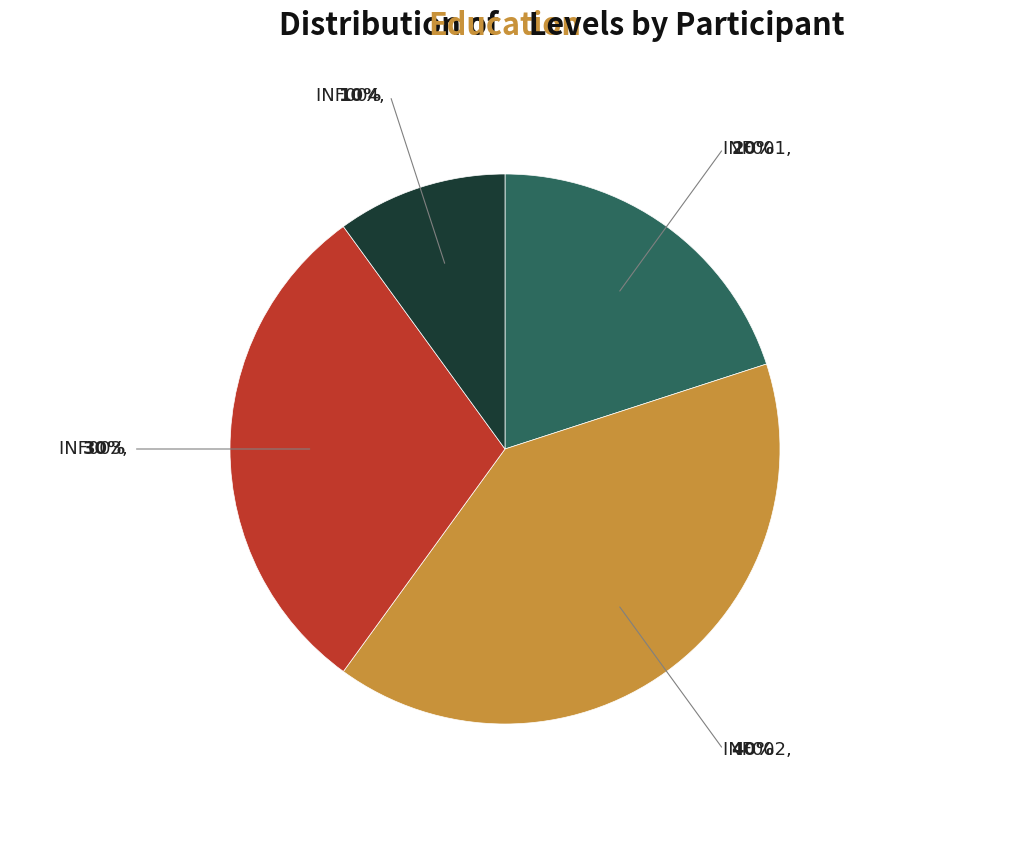

Does any single category account for the majority?

No